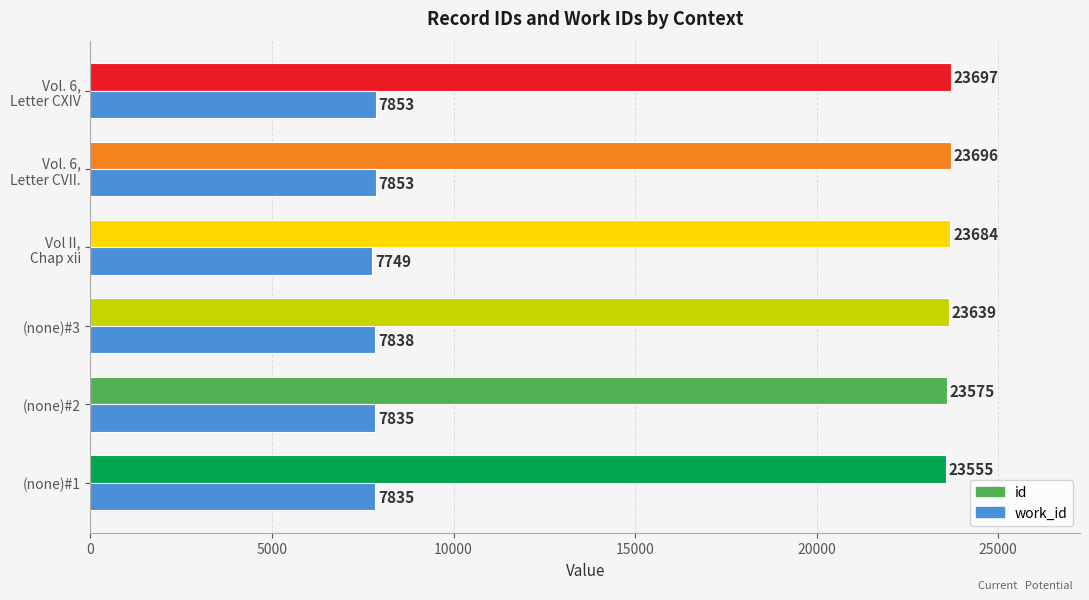

Rank the series by their average value, from lowest to highest.

work_id, id